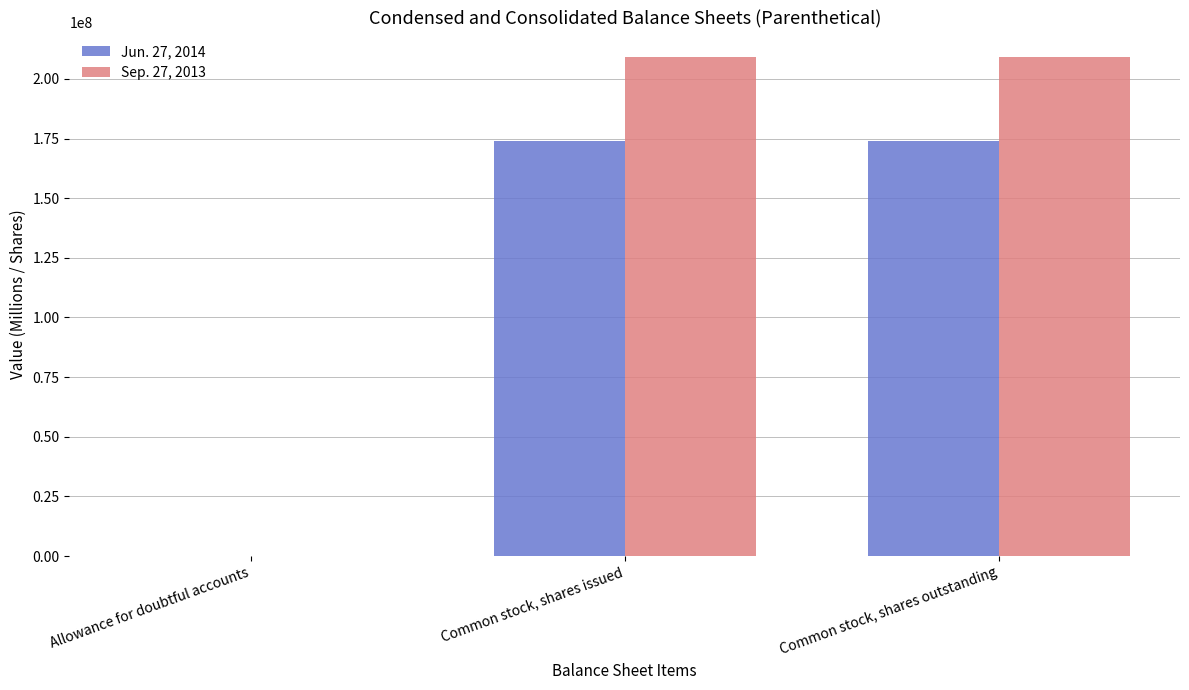

What is the greatest value displayed?

208980690